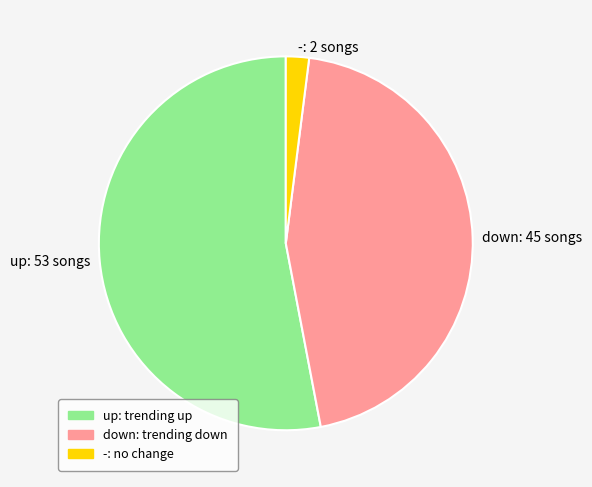

How many slices are in this pie chart?

3